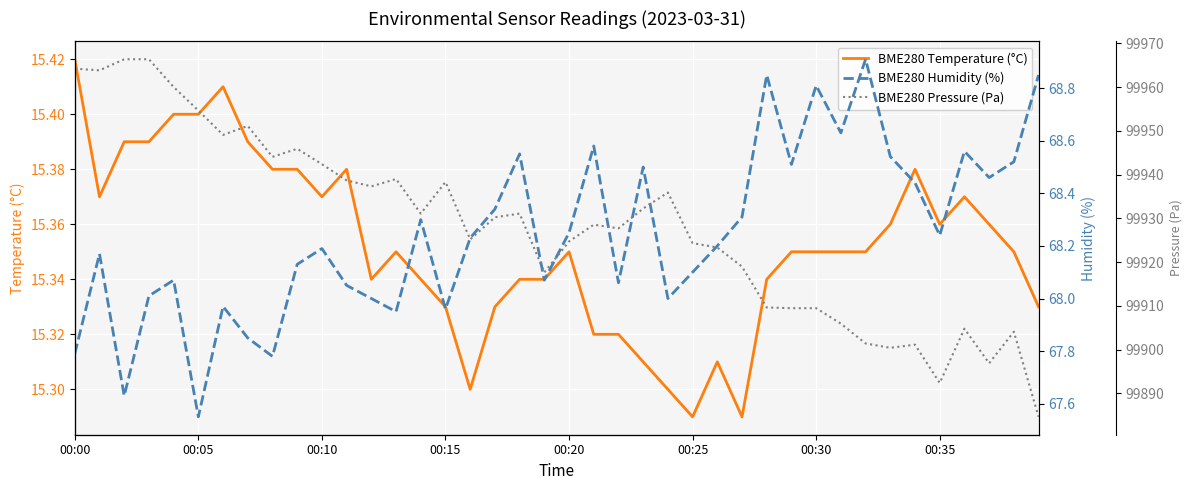

What is the label of the 3rd point from the right?

37